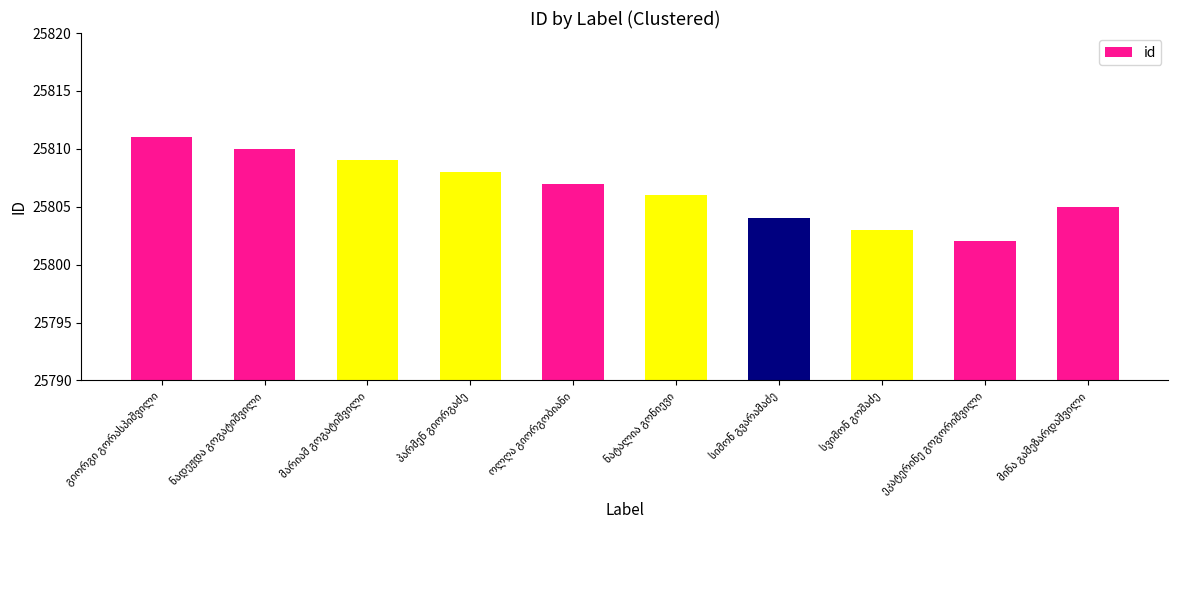

Count the number of categories in the chart.

10